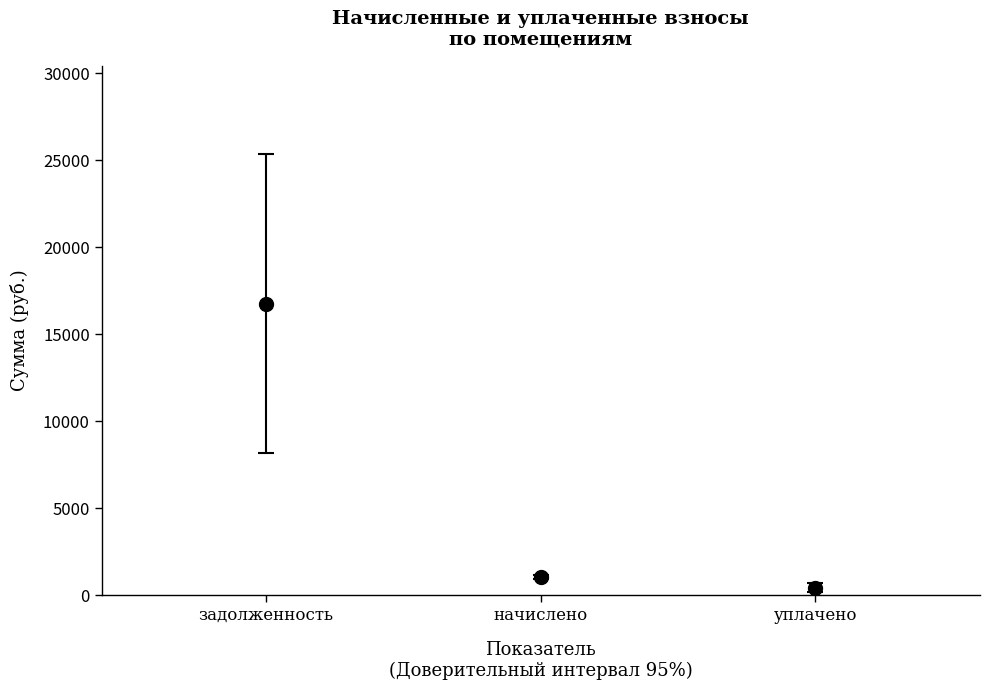

Rank the series by their maximum value, from highest to lowest.

задолженность, начислено, уплачено